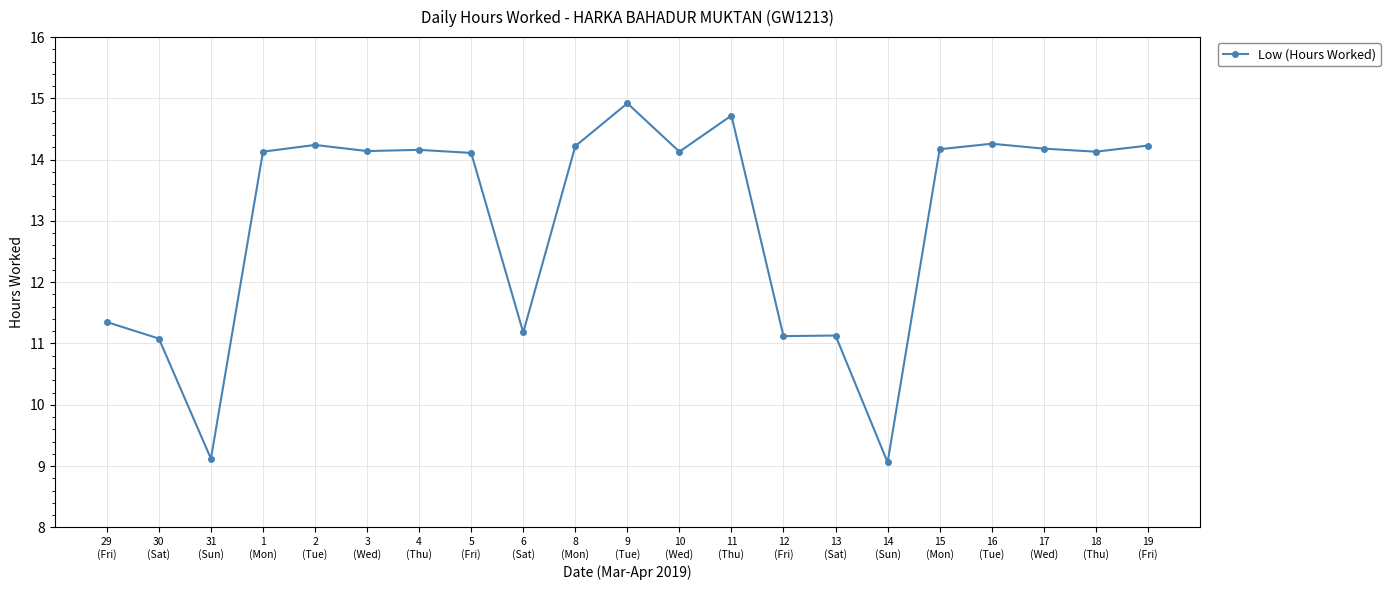

True or false: the data shows 15.9 at 13
(Sat).

False